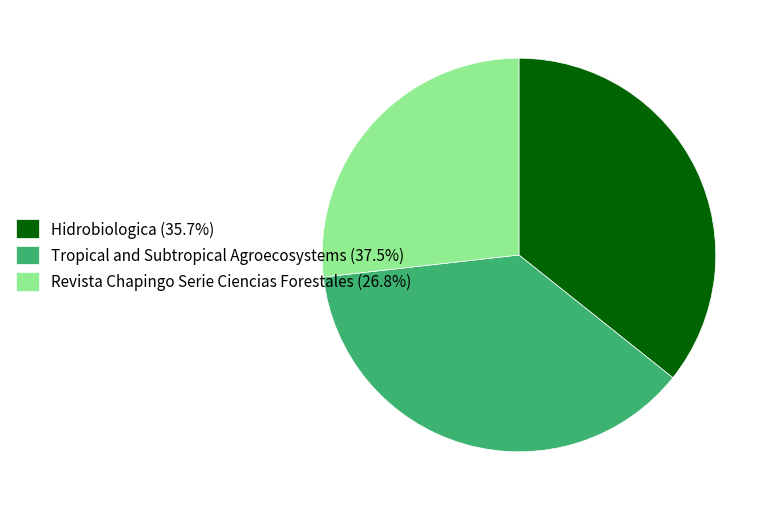

How many slices are in this pie chart?

3